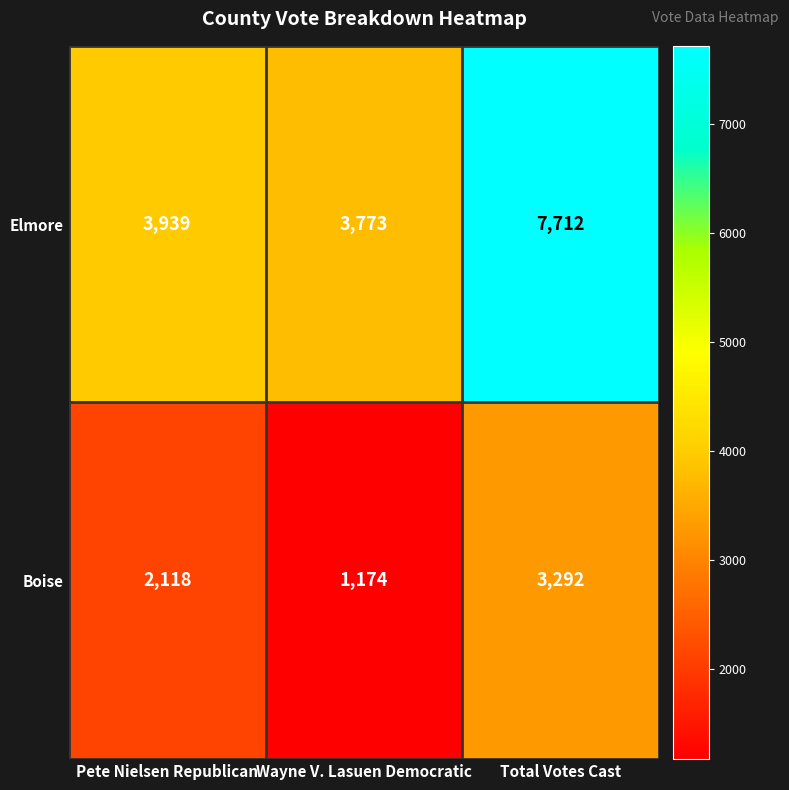

What is the difference between the Boise values at Pete Nielsen Republican and Wayne V. Lasuen Democratic?

944